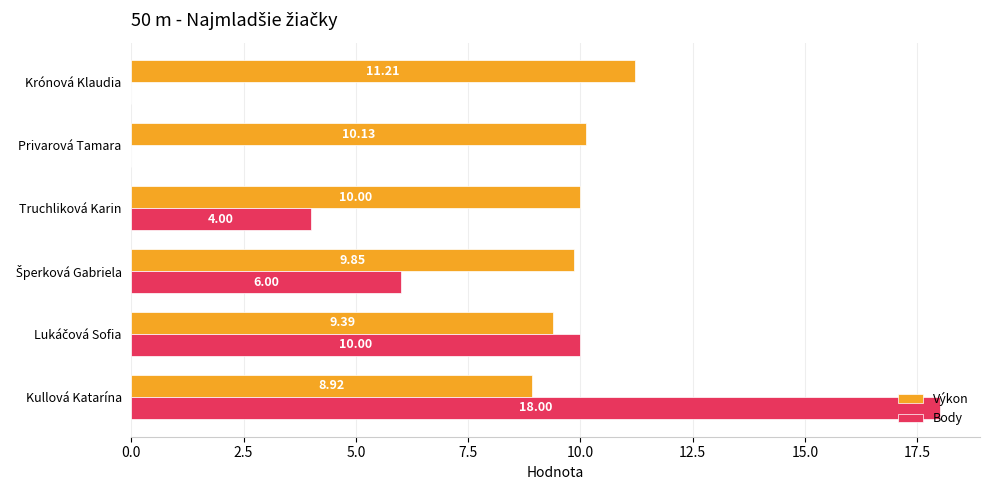

What is the total value across all series at Truchliková Karin?

14.0